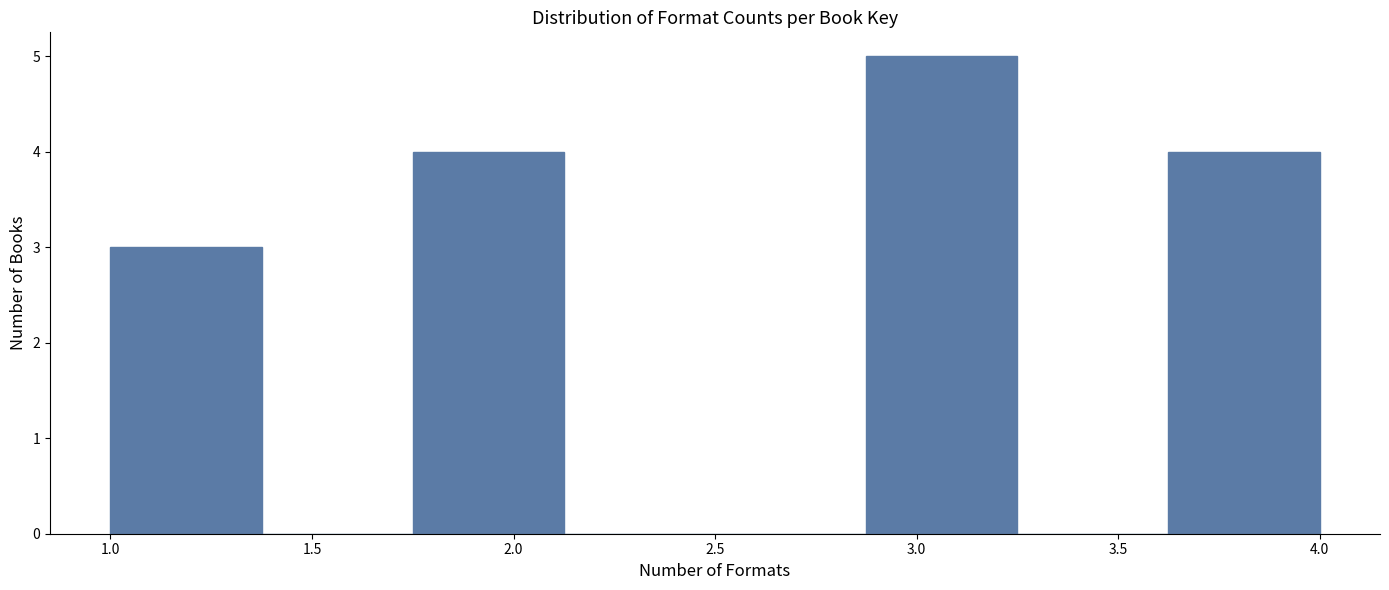

Reading left to right, list every bar in this chart as the range it spans on the x-axis followed by its height. Neither the bar edges nor the heights are printed on the chart, so give them approximately, as read against the axes.

1.000 to 1.375: 3
1.375 to 1.750: 0
1.750 to 2.125: 4
2.125 to 2.500: 0
2.500 to 2.875: 0
2.875 to 3.250: 5
3.250 to 3.625: 0
3.625 to 4.000: 4